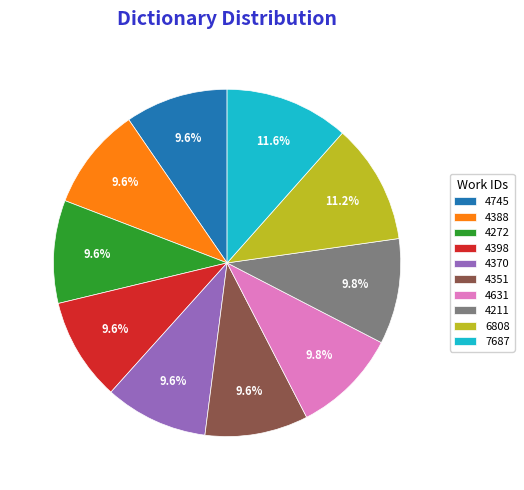

To the nearest percent, what is the combined percentage of 4745 and 4398?

19%